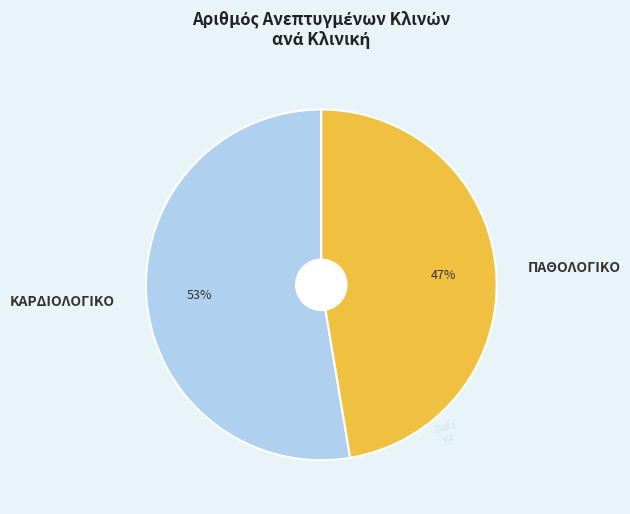

Combined, do ΠΑΘΟΛΟΓΙΚΟ and ΚΑΡΔΙΟΛΟΓΙΚΟ account for over 50%?

Yes